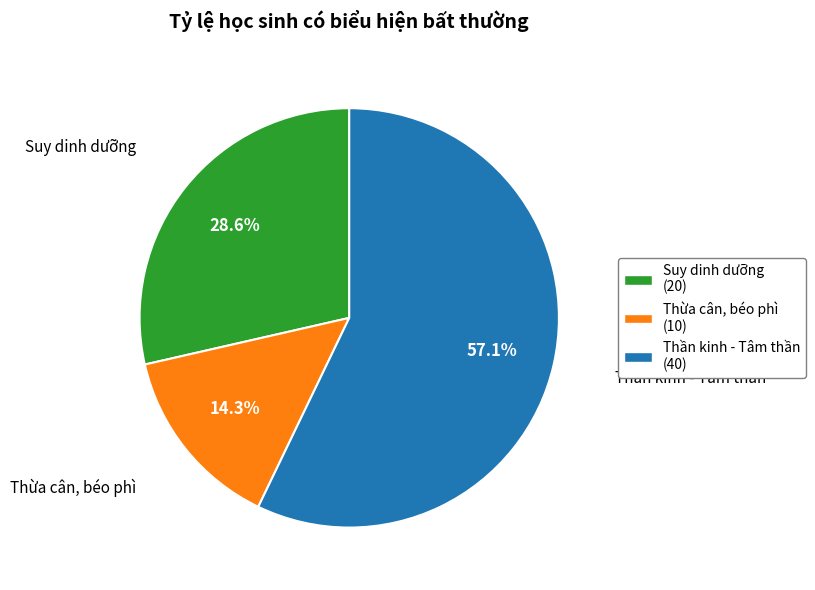

Count the number of slices in the pie.

3